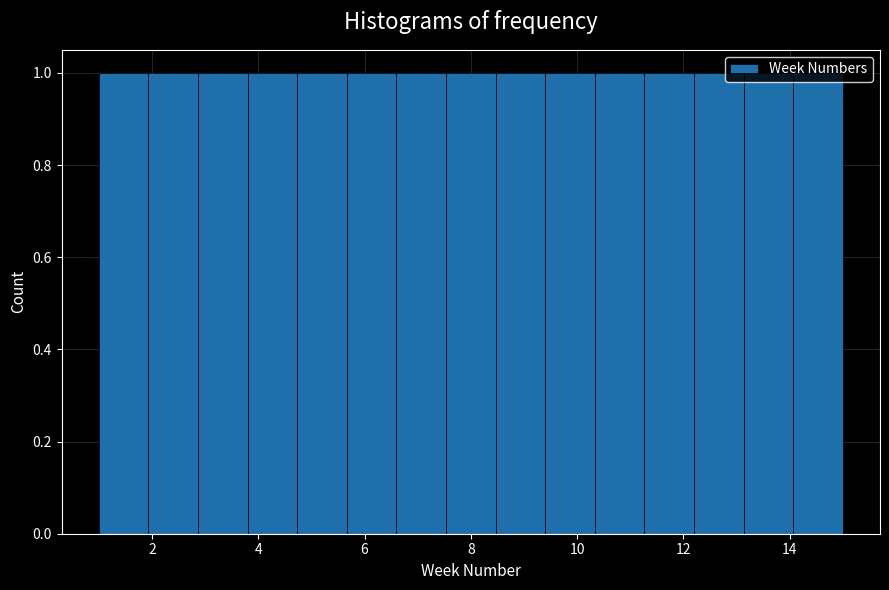

How tall is the bar that spans 2.8 to 3.8 on the x-axis? Neither the bar edges nor the heights are printed on the chart, so give them approximately, as read against the axes.

1